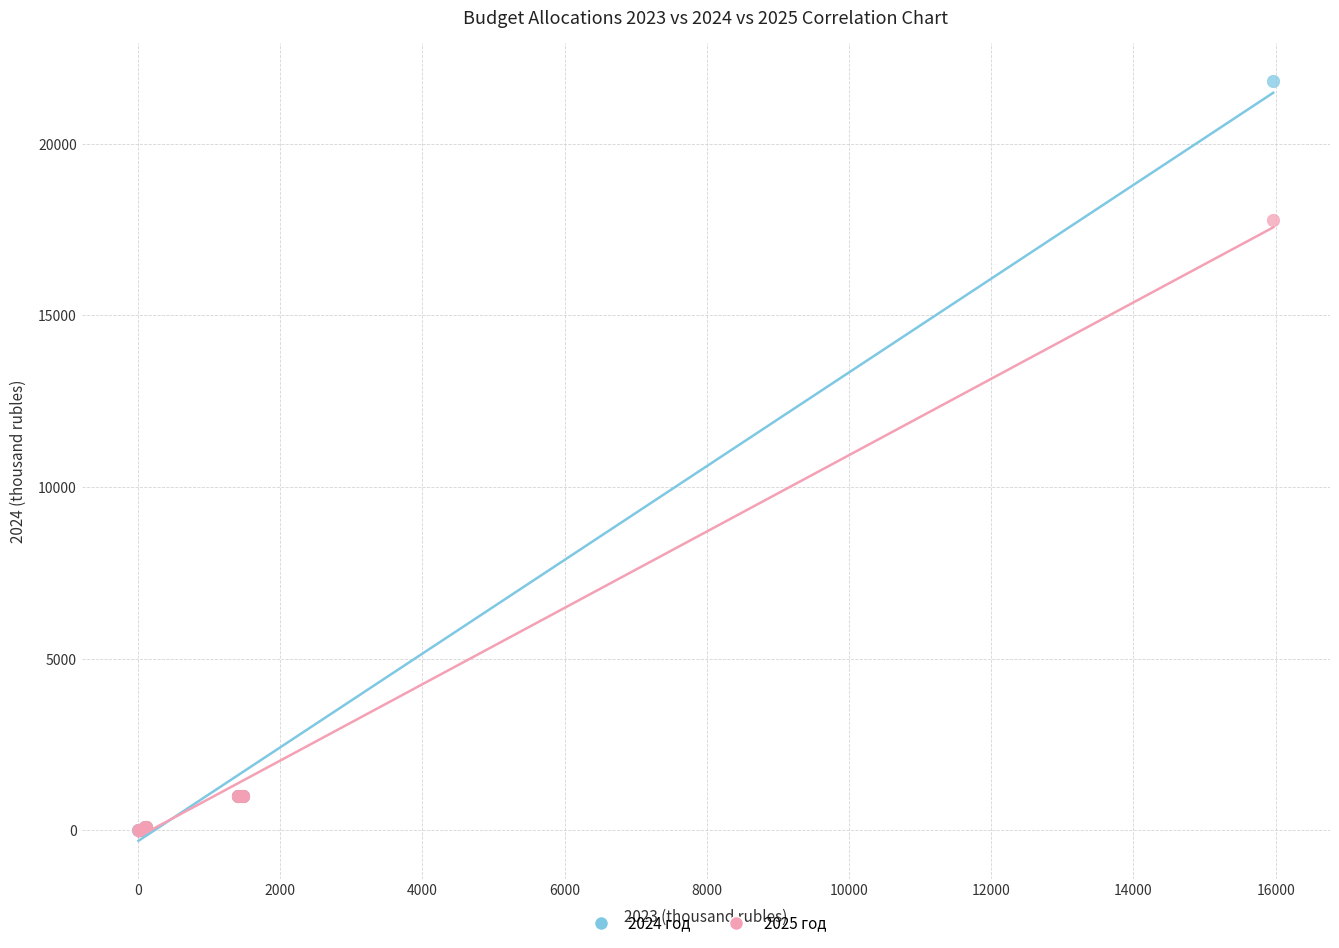

Across all series, what Y value is closest to 10911?

17777.6